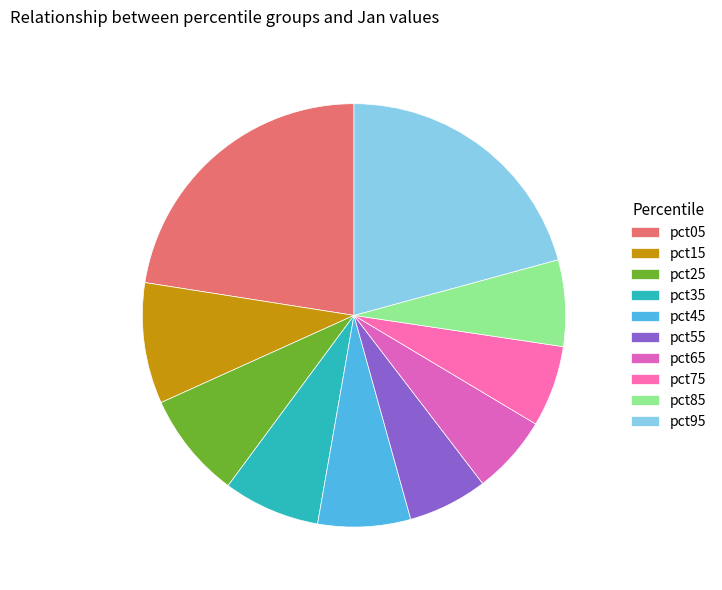

True or false: pct25 accounts for 8% of the total.

True